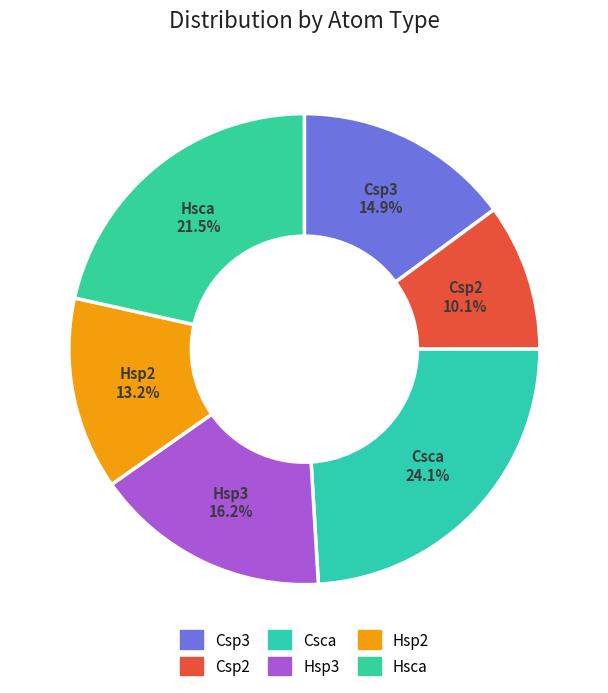

Is Csca the majority of the pie?

No